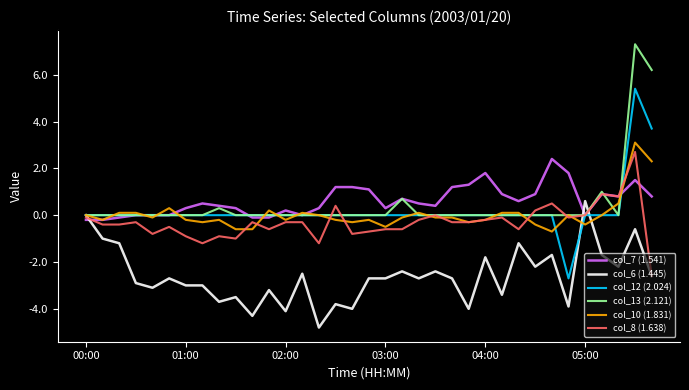

What is the minimum value for col_12 (2.024)?

-2.7